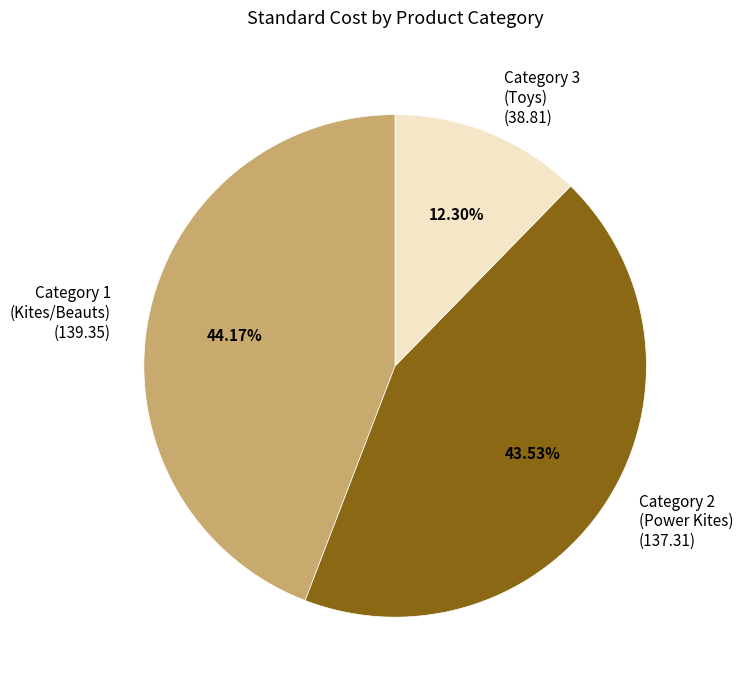

Count the number of slices in the pie.

3